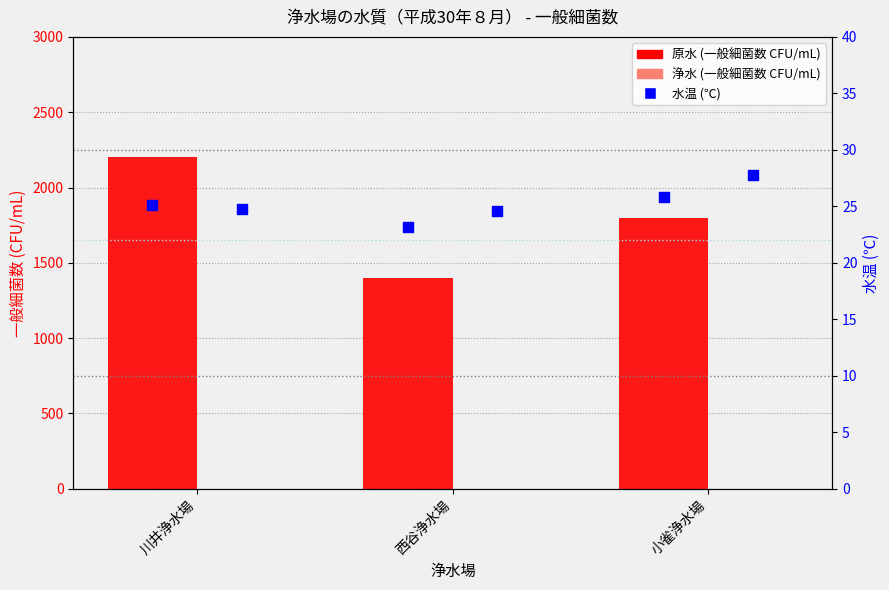

At which category is the sum across all series the highest?

川井浄水場